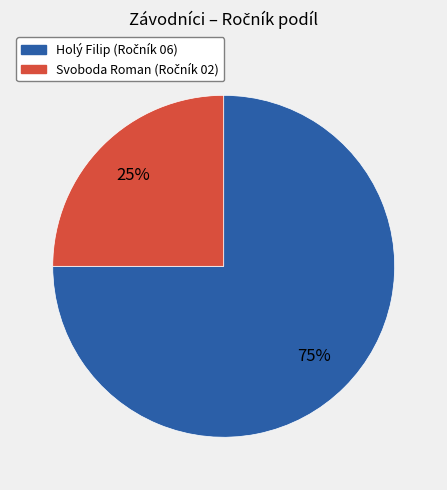

Combined, do Holý Filip and Svoboda Roman account for over 50%?

Yes